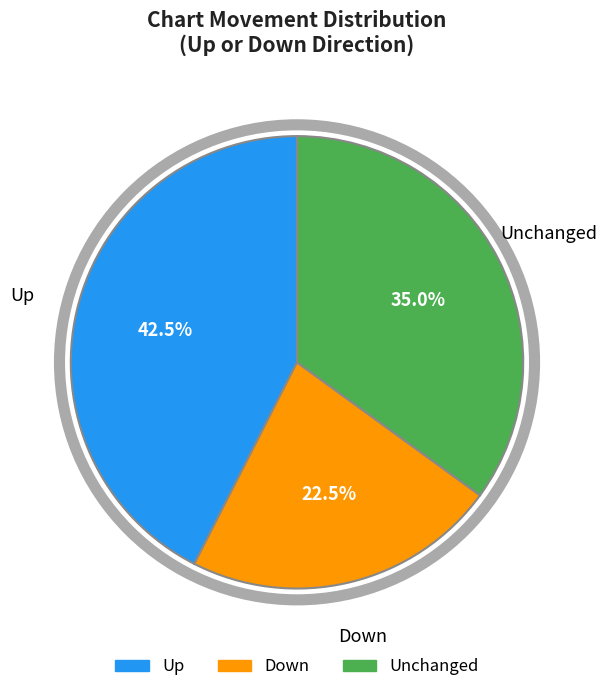

Does any single category account for the majority?

No